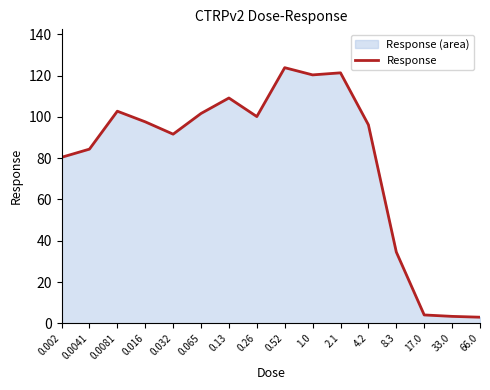

Reading left to right, list all the values displayed in this chart.

0.002=80.5	0.0041=84.4	0.0081=102.8	0.016=97.7	0.032=91.7	0.065=101.7	0.13=109.2	0.26=100.2	0.52=123.9	1.0=120.4	2.1=121.4	4.2=96.2	8.3=34.5	17.0=4.0	33.0=3.3	66.0=2.9